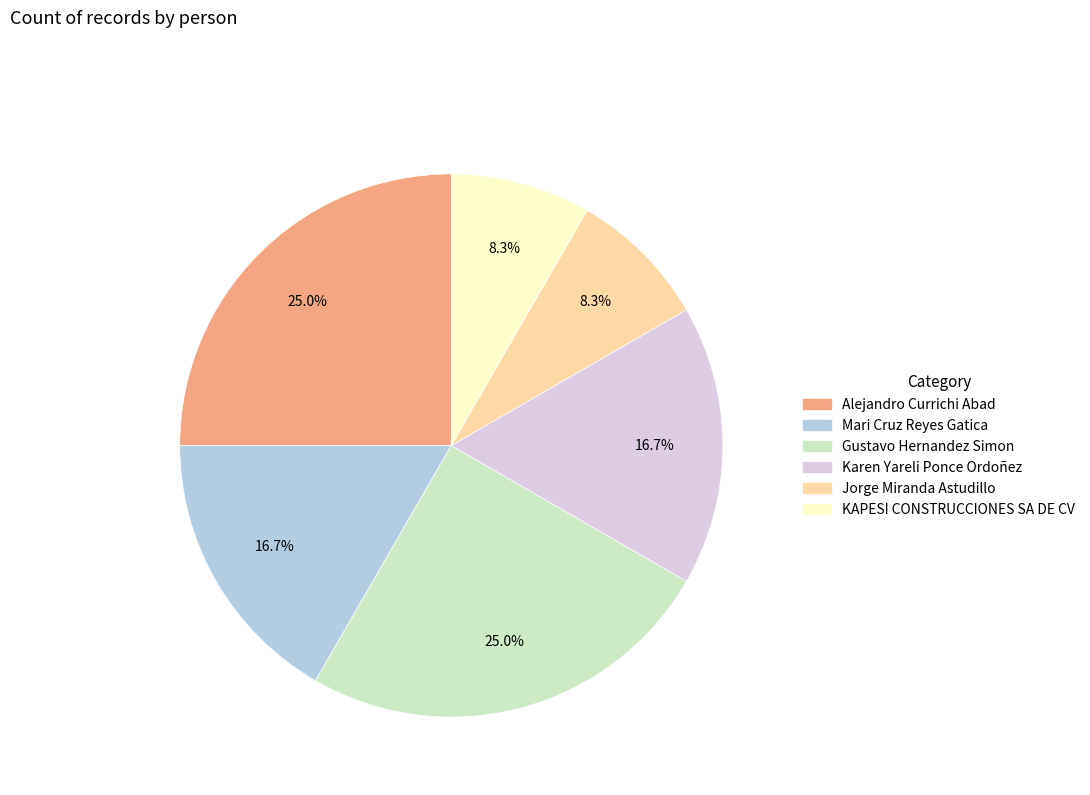

The Jorge Miranda Astudillo slice represents 8% of the pie. True or false?

True